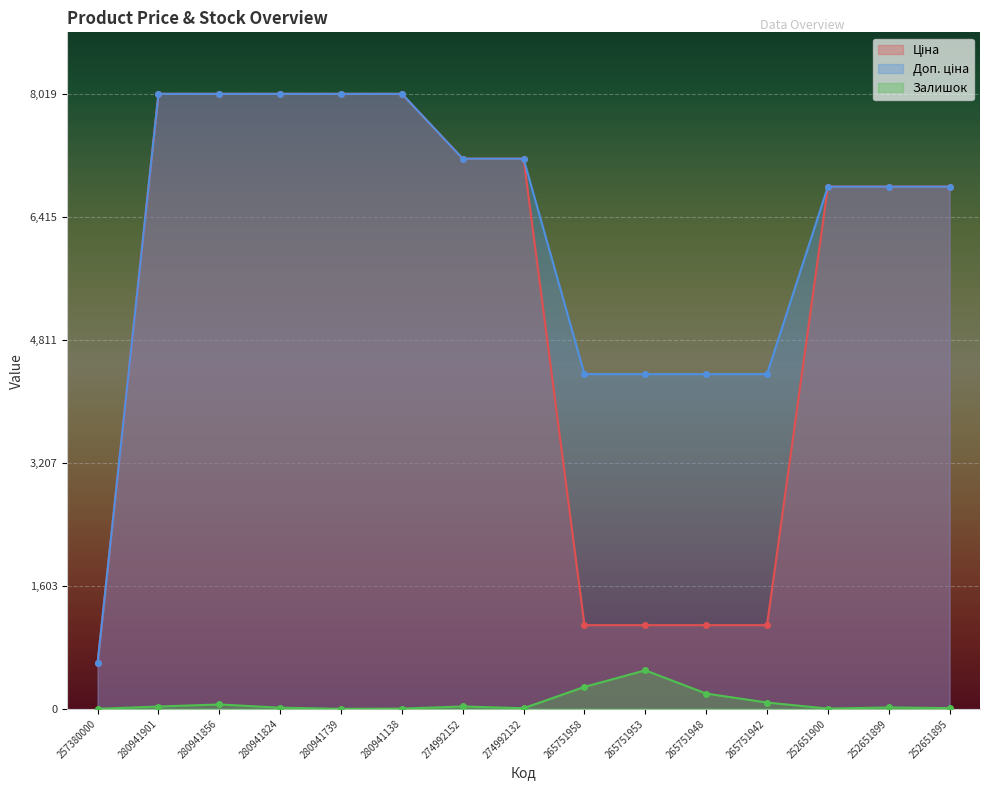

At which label does Залишок reach its minimum?

257380000